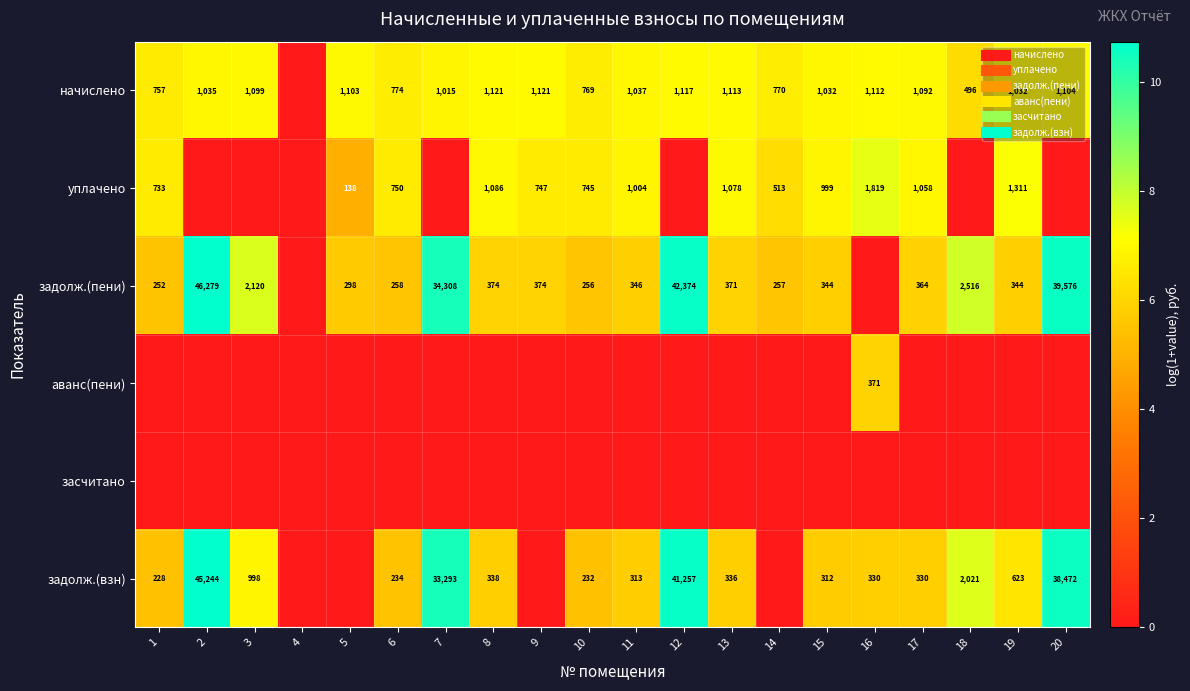

True or false: аванс(пени) has a value of 0.0 at 11.

True